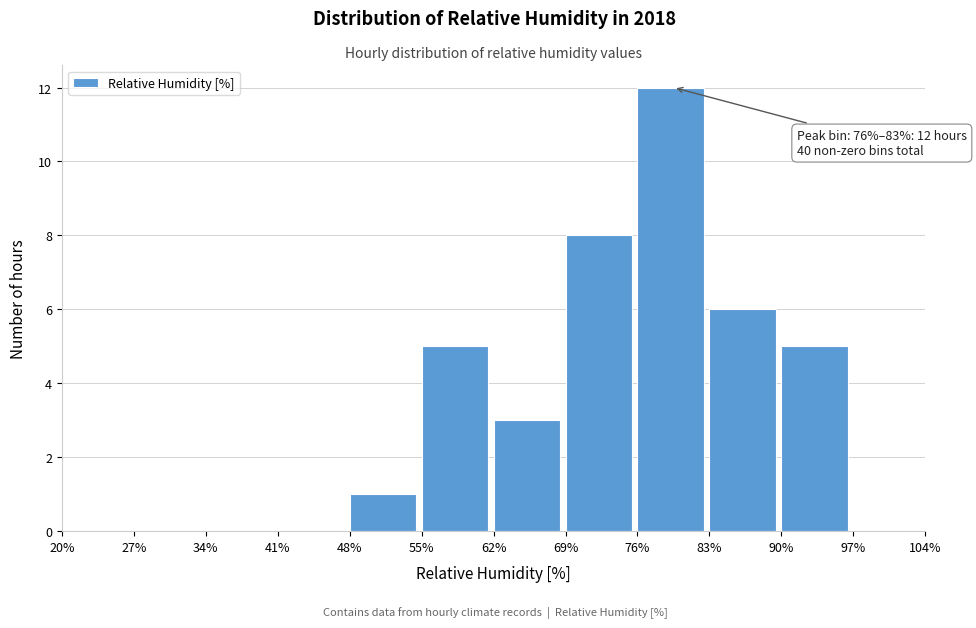

Which range on the x-axis has the tallest bar?

76% to 83%